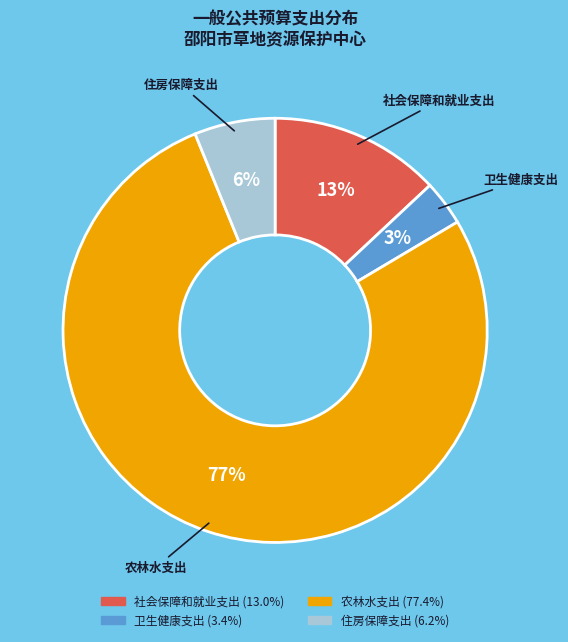

Rank the categories by value from lowest to highest.

卫生健康支出, 住房保障支出, 社会保障和就业支出, 农林水支出